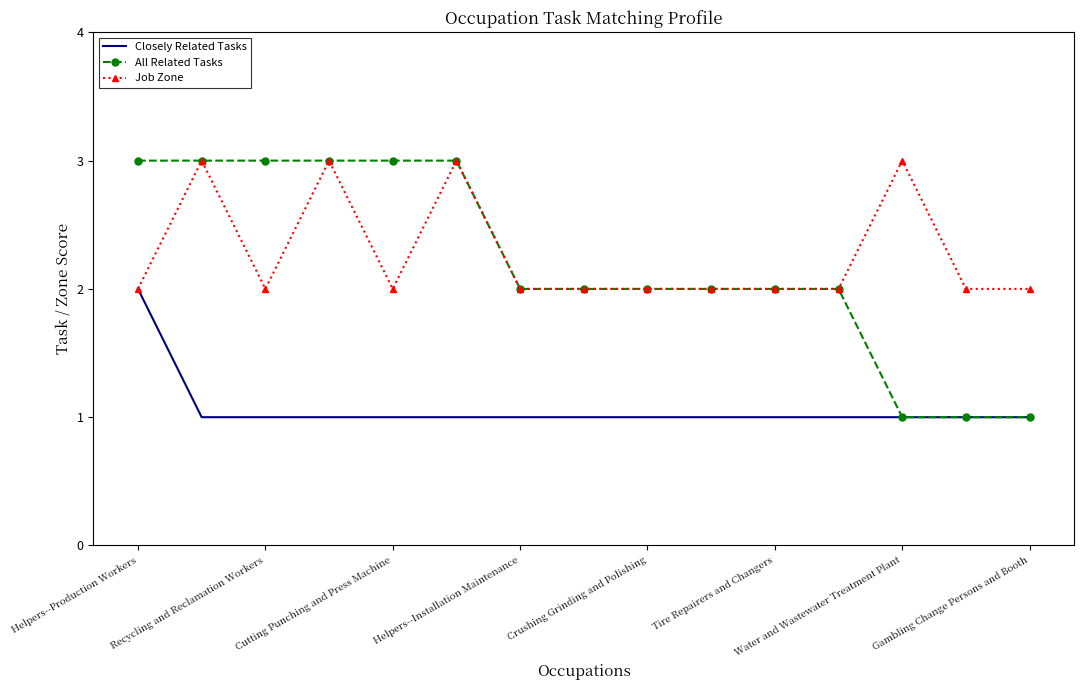

Which series has the widest spread of values?

All Related Tasks